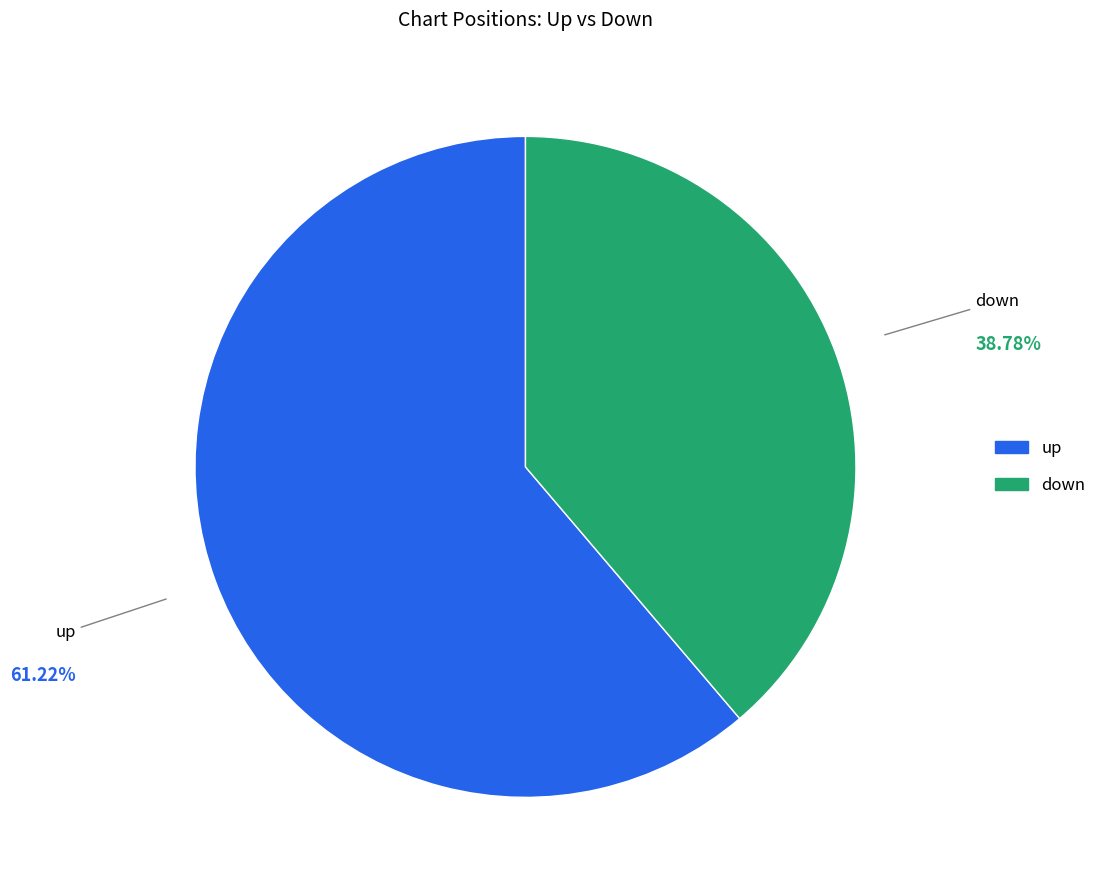

Rank the categories by value from lowest to highest.

down, up